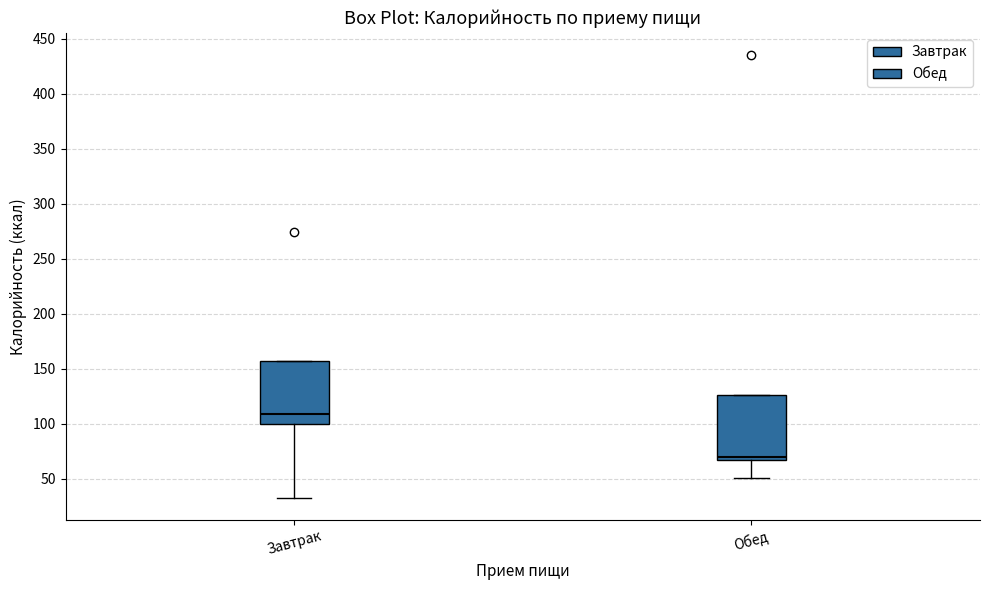

Reading left to right, read every box against the y-axis: the position of its median line, the range the box covers, and the ends of its whiskers. The values are not printed on the chart, so give them approximately, as read against the axis.

Завтрак: median 110, box 100 to 155, whiskers 35 to 155
Обед: median 70, box 65 to 125, whiskers 50 to 125